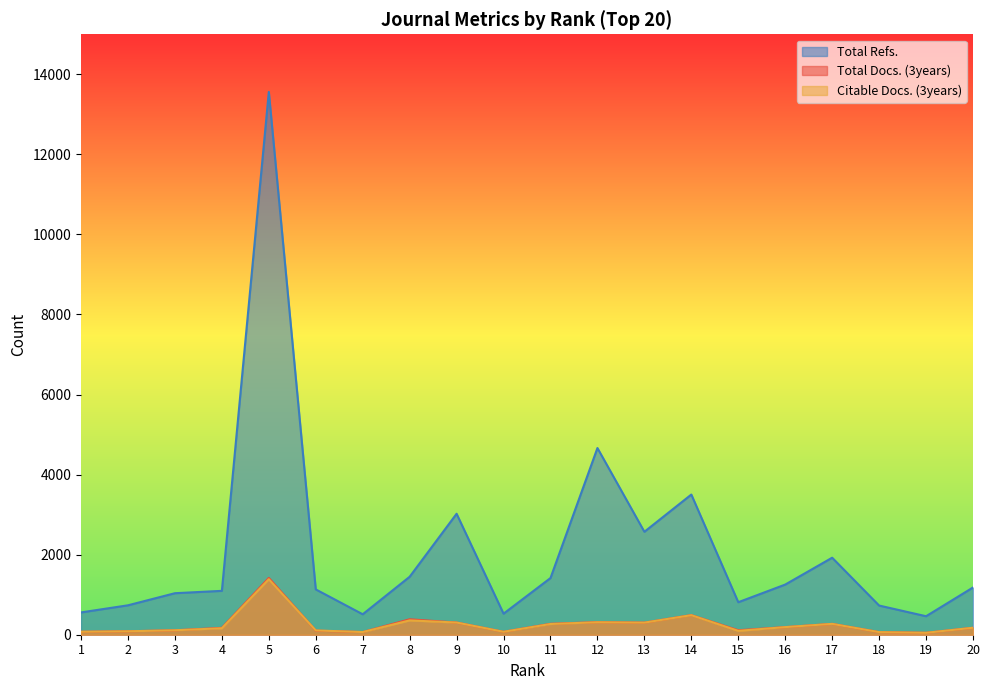

True or false: Citable Docs. (3years) and Total Refs. intersect in this chart.

False